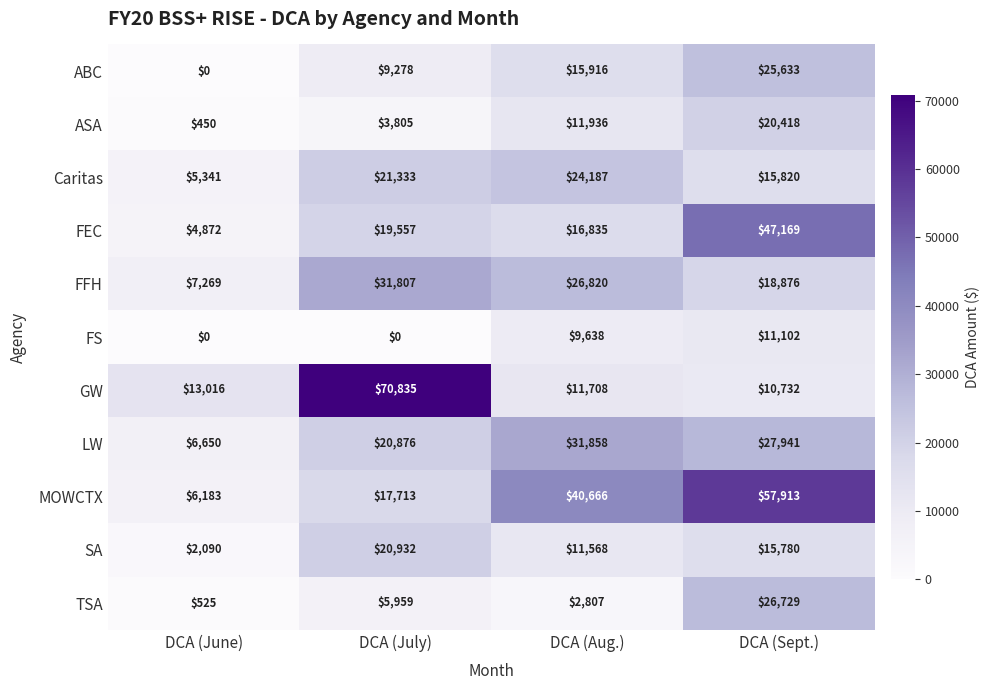

Rank the series by their maximum value, from lowest to highest.

FS, ASA, SA, Caritas, ABC, TSA, FFH, LW, FEC, MOWCTX, GW